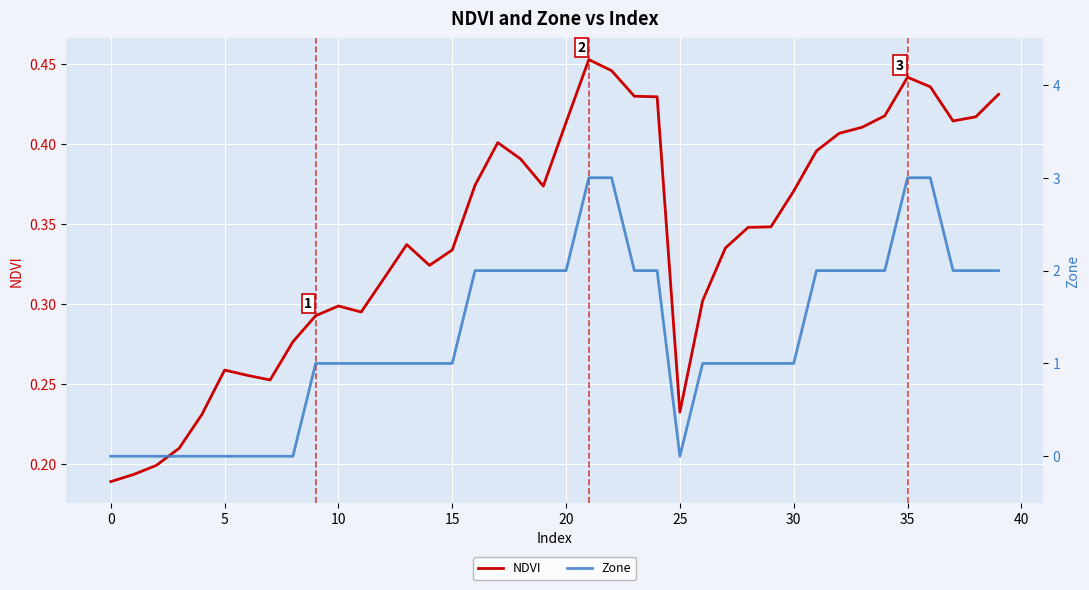

How many data points does each series have?

40